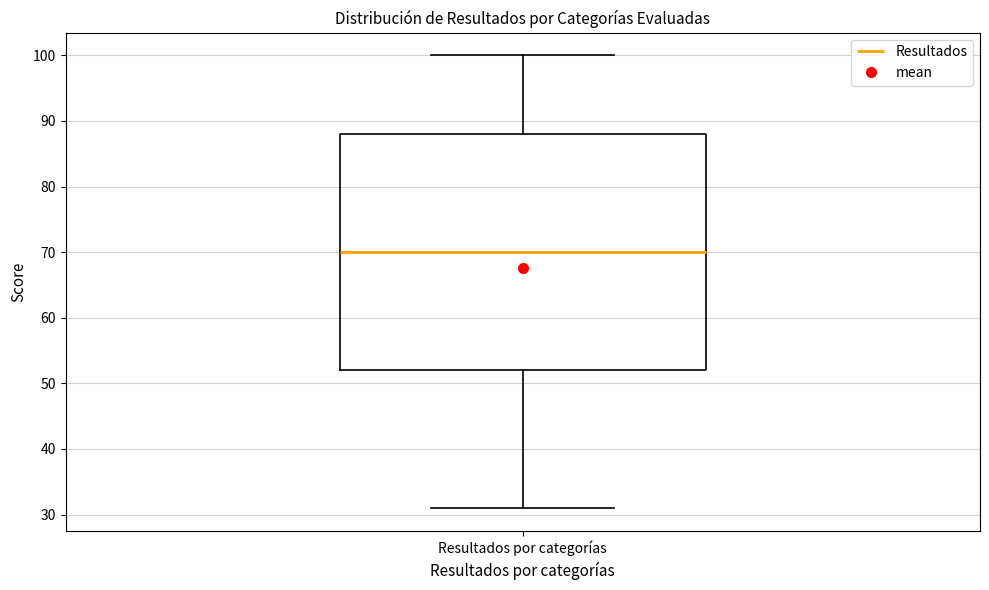

Transcribe this box plot: give where the median line is, the range the box spans, and where the two whiskers end, as read against the y-axis. The values are not printed on the chart, so give them approximately, as read against the axis.

median 70, box 52 to 88, whiskers 31 to 100